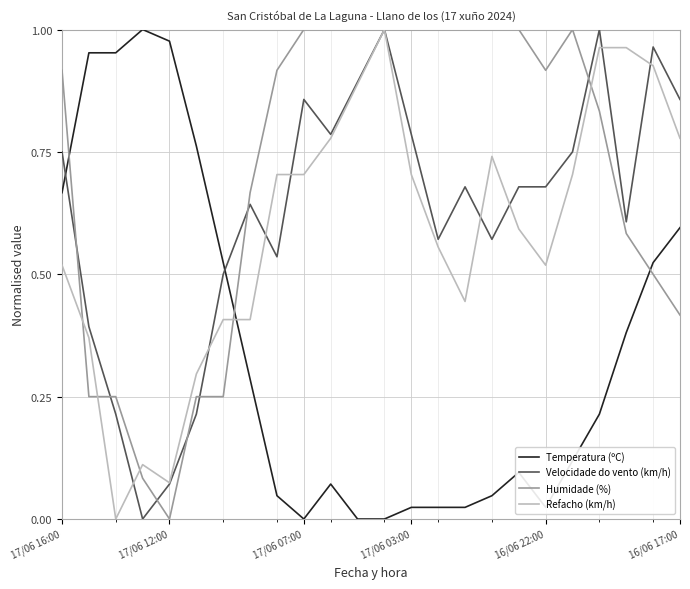

True or false: Temperatura (ºC) and Velocidade do vento (km/h) cross at least once.

True